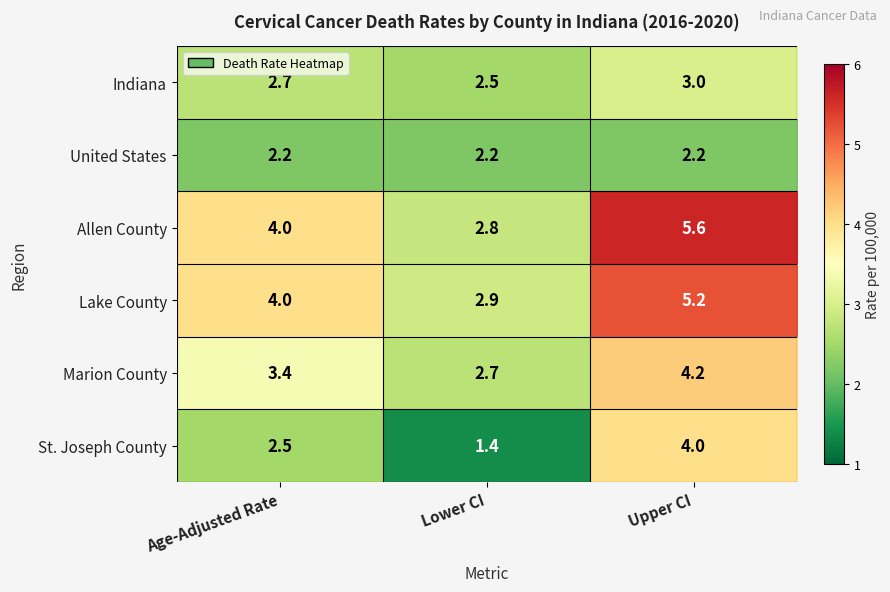

Which category has the lowest value in the St. Joseph County series?

Lower CI